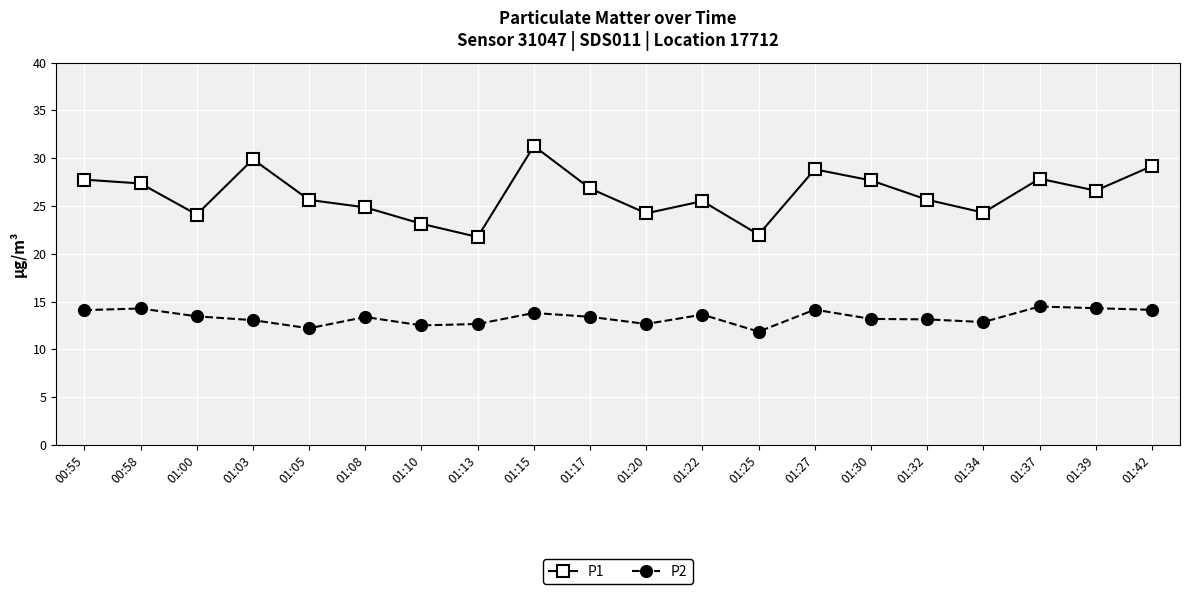

How many distinct data groups are displayed?

2